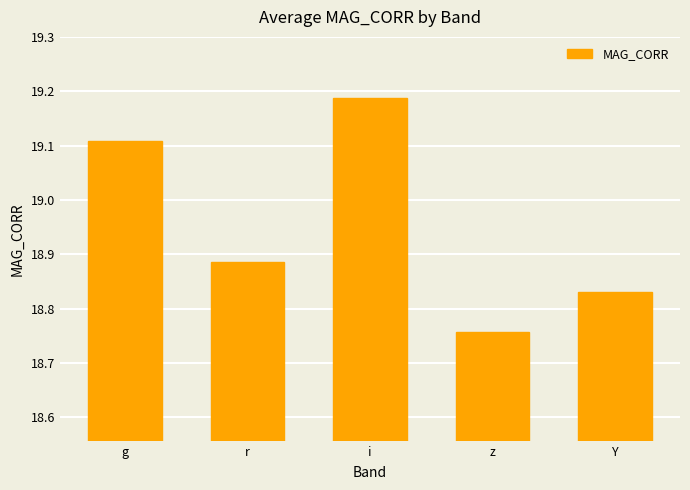

At which category does the chart reach its peak across all series?

i